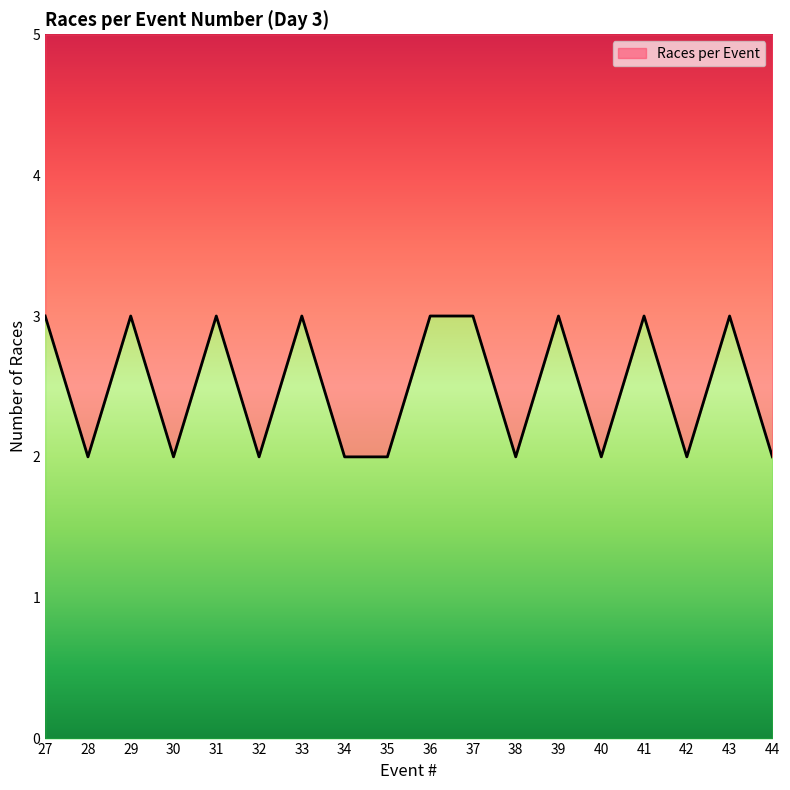

How many interior local valleys (lower than both neighbors) does the data have?

6